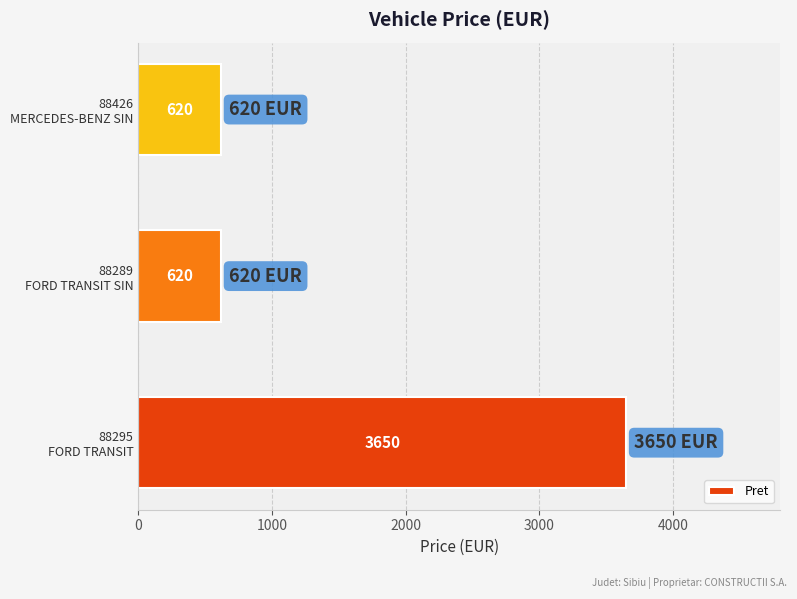

What is the maximum value shown in the chart?

3650